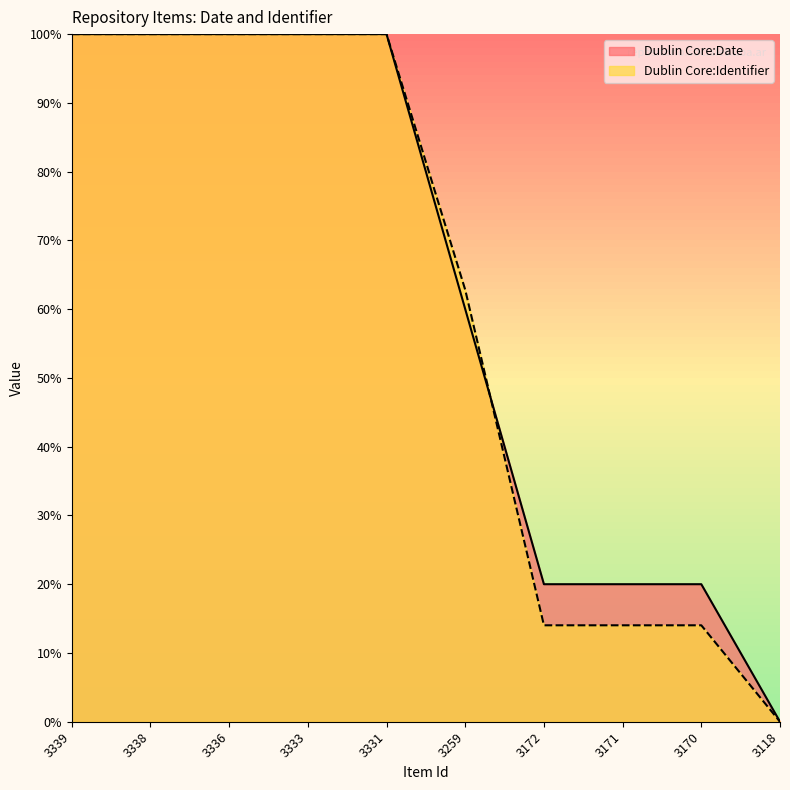

At which label does Dublin Core:Date reach its minimum?

3118